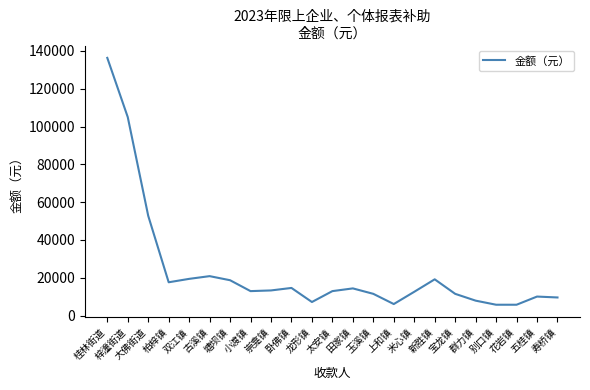

Is it true that the value at 五桂镇 is 10080?

True